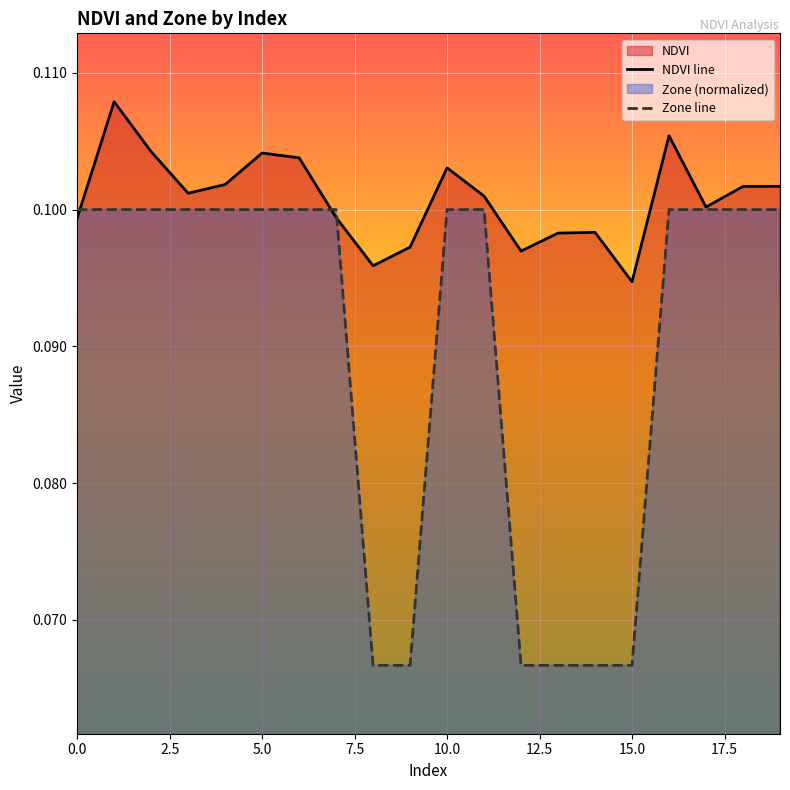

What position from the right is 19?

1